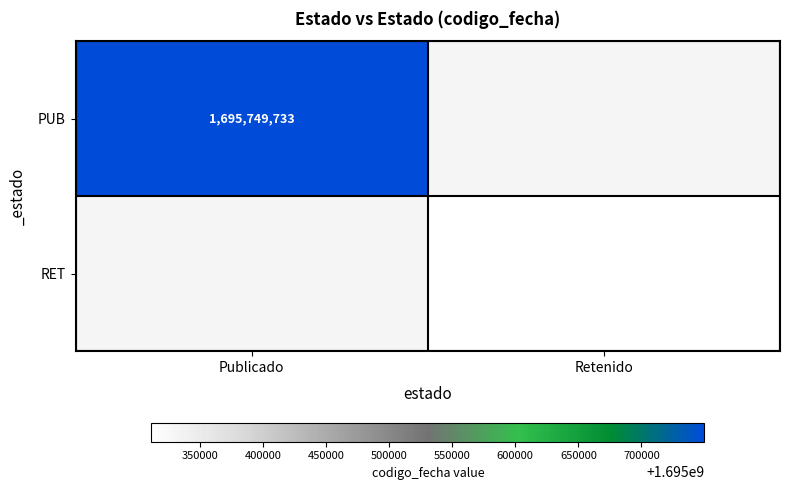

True or false: RET has a value of 1695311774 at Retenido.

True